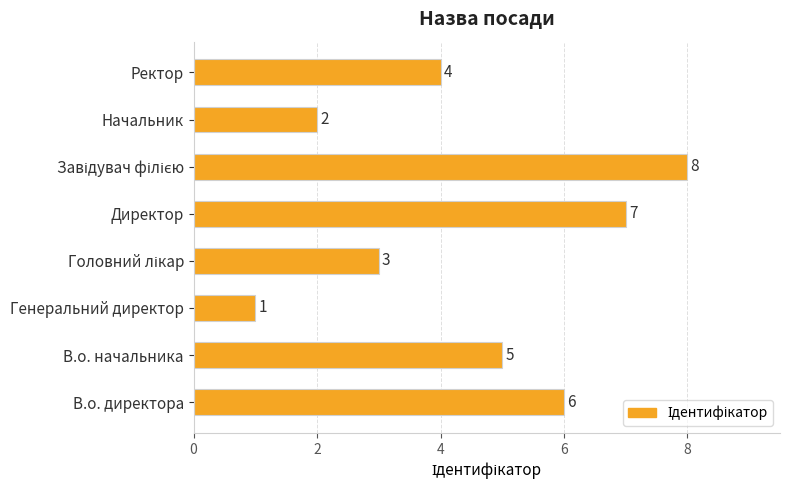

What is the sum of the values at Генеральний директор and Директор?

8